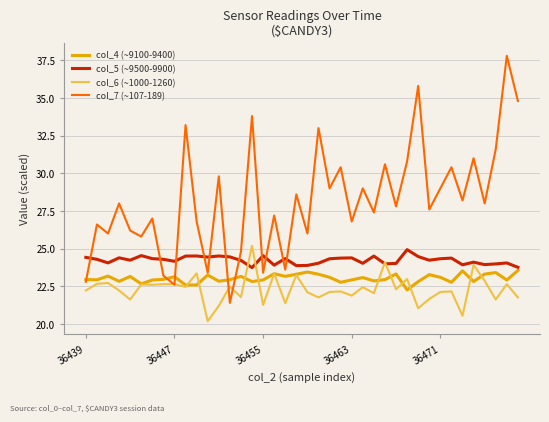

Which series has the largest total across all categories?

col_7 (~107-189)